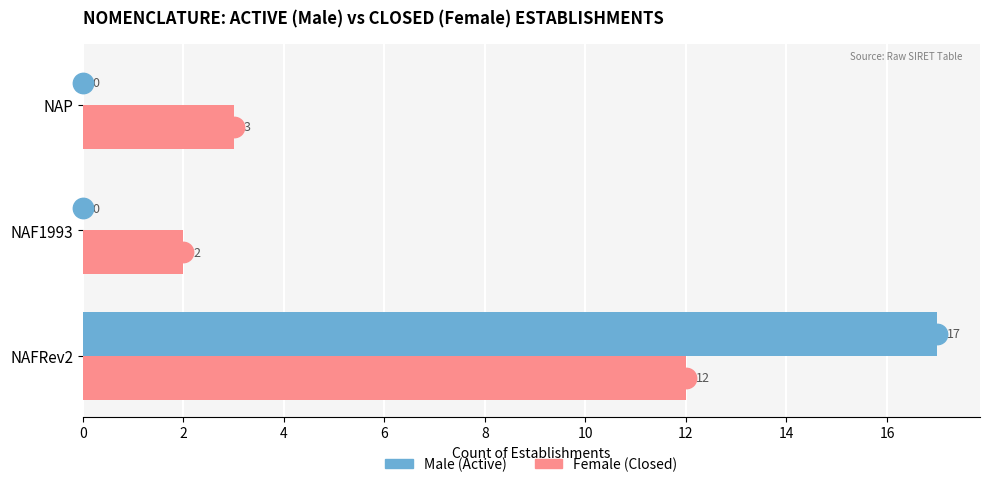

At which category is the sum across all series the highest?

NAFRev2